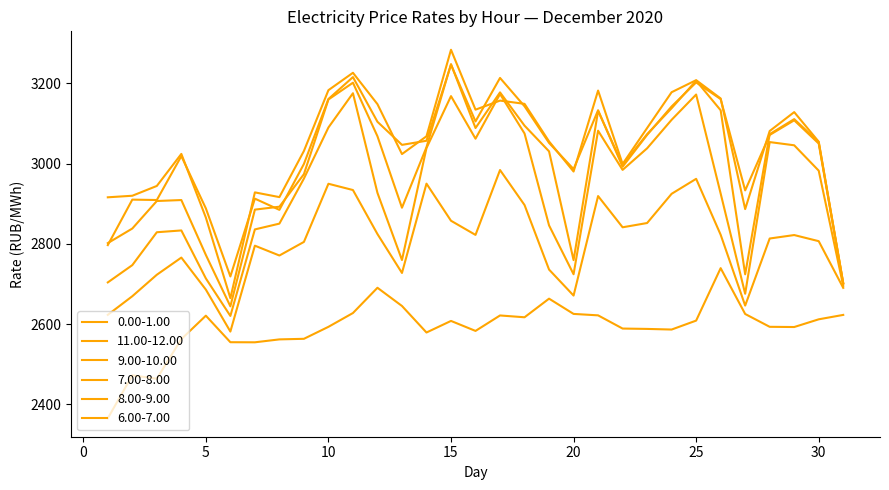

Rank the series by their maximum value, from lowest to highest.

0.00-1.00, 6.00-7.00, 7.00-8.00, 11.00-12.00, 8.00-9.00, 9.00-10.00